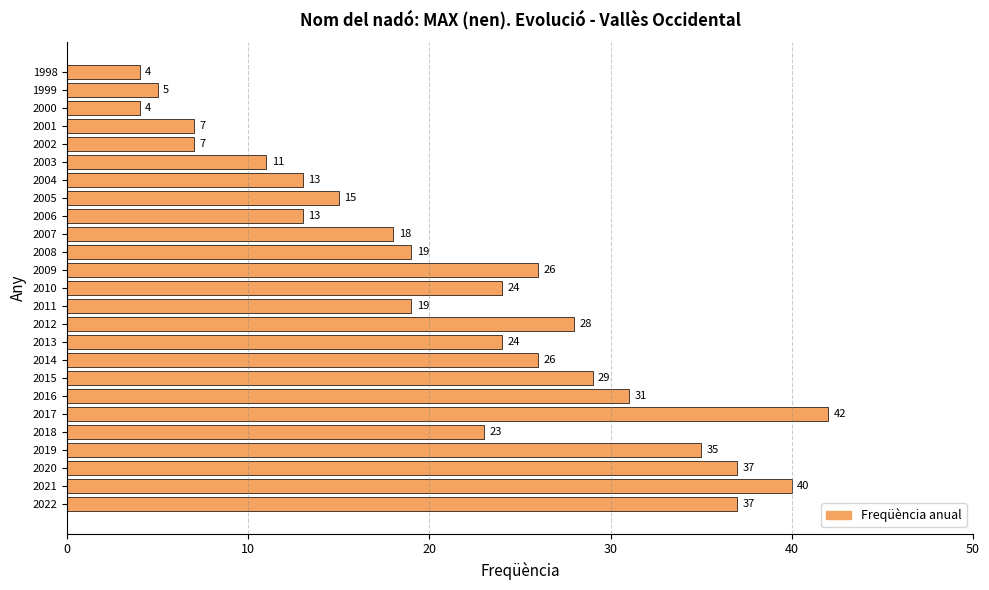

The value at 2017 is 63. True or false?

False